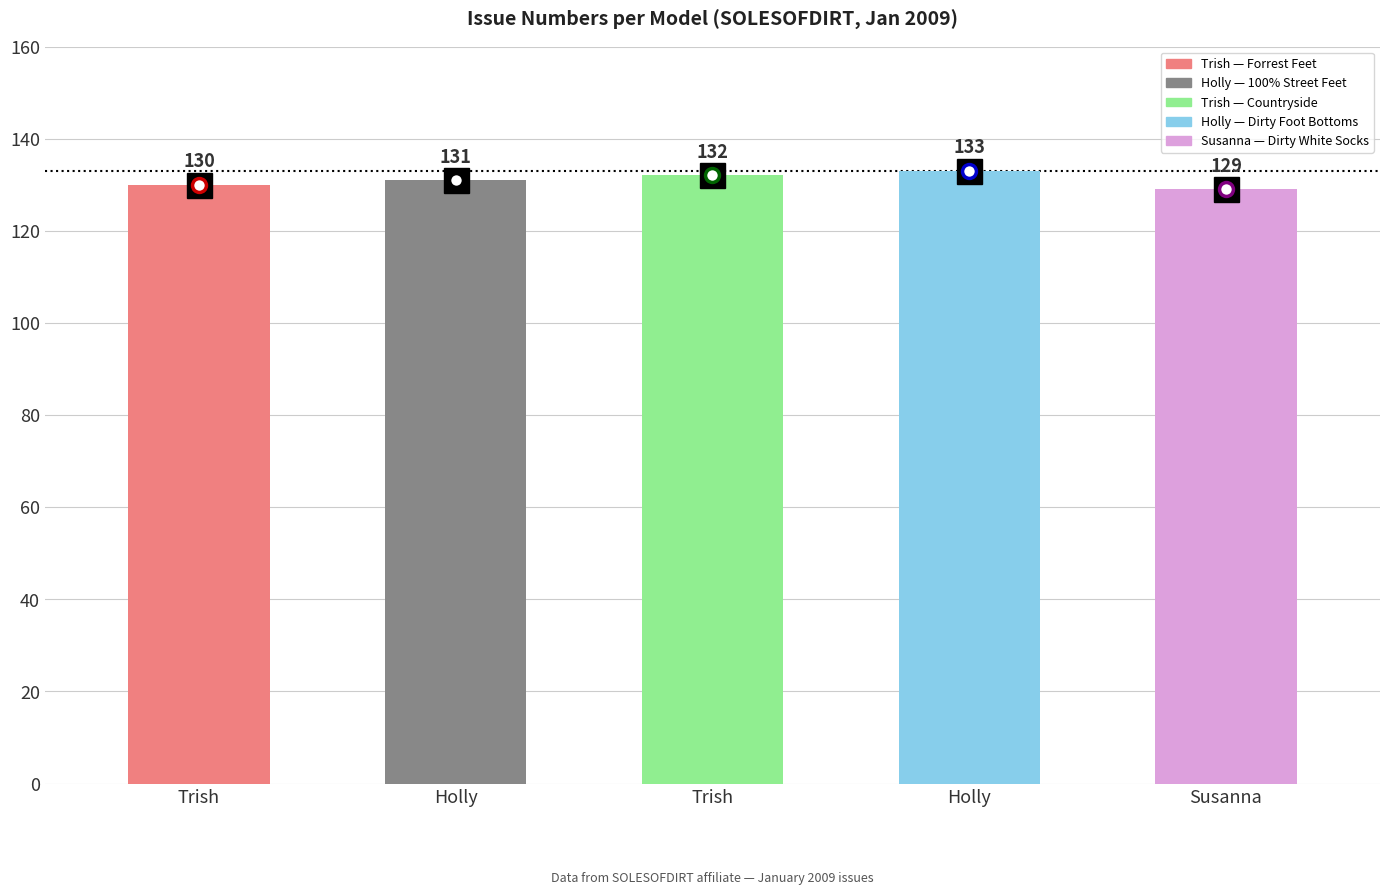

The value at Holly (131) is 131. True or false?

True